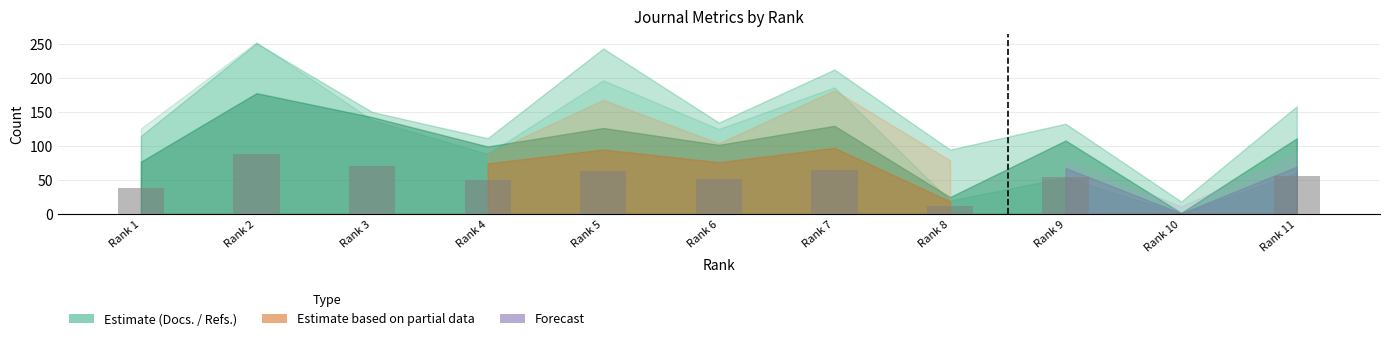

Reading left to right, transcribe all the data shown in this chart.

Rank 1=38.4	Rank 2=88.8	Rank 3=71.2	Rank 4=49.6	Rank 5=63.2	Rank 6=50.8	Rank 7=64.8	Rank 8=12.4	Rank 9=54.0	Rank 10=0.8	Rank 11=55.6